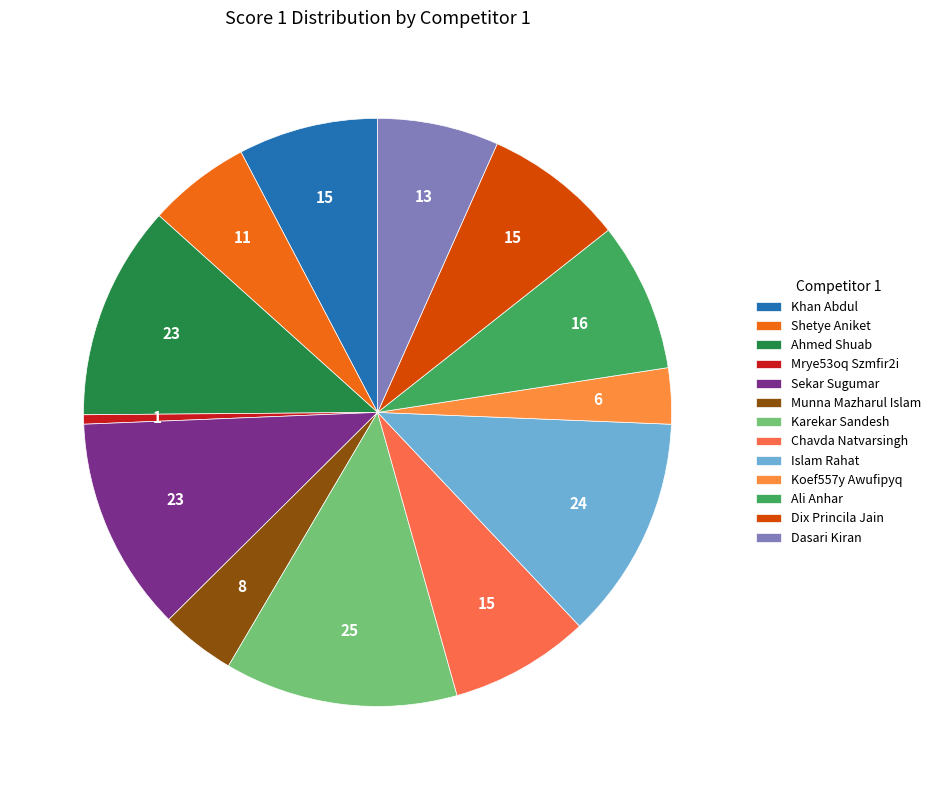

What is the smallest slice in the pie chart?

Mrye53oq Szmfir2i